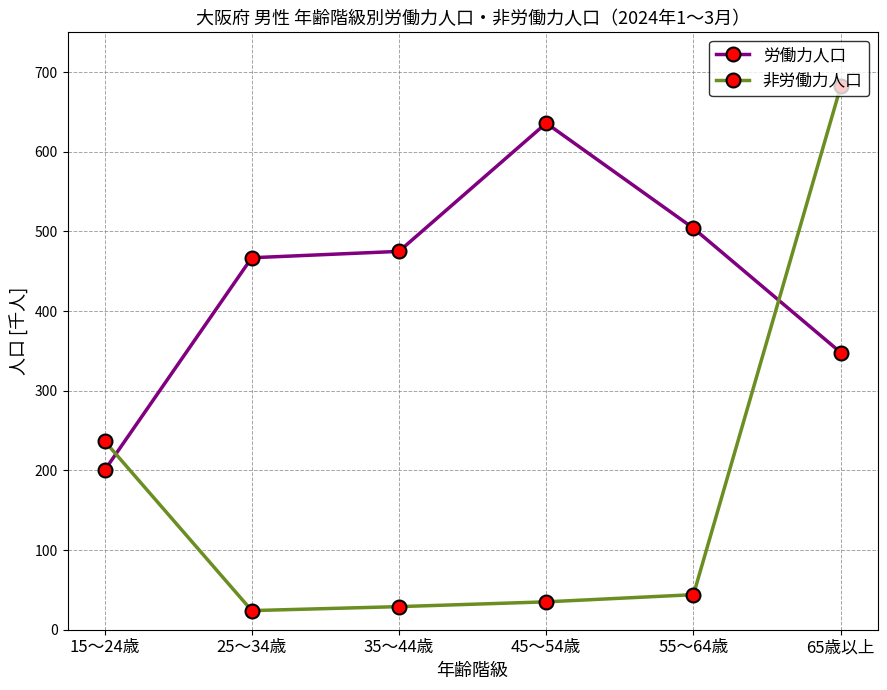

Reading left to right, list all the values displayed in this chart.

労働力人口: 15～24歳=200	25～34歳=467	35～44歳=475	45～54歳=636	55～64歳=504	65歳以上=348
非労働力人口: 15～24歳=237	25～34歳=24	35～44歳=29	45～54歳=35	55～64歳=44	65歳以上=682